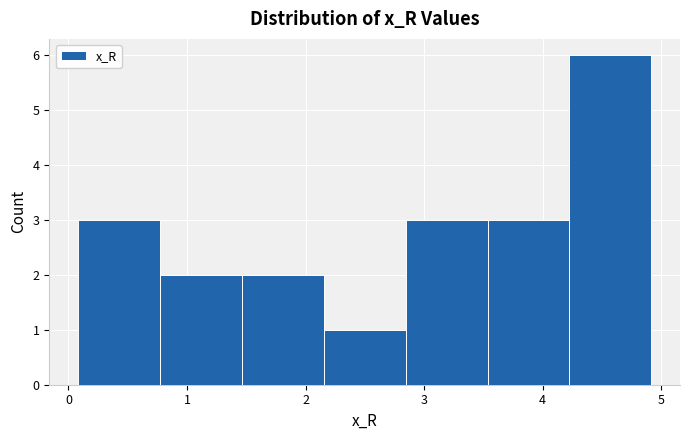

Reading left to right, transcribe this chart: for each bar, give the range it covers on the x-axis and its height. Neither the bar edges nor the heights are printed on the chart, so give them approximately, as read against the axes.

0.1 to 0.8: 3
0.8 to 1.5: 2
1.5 to 2.2: 2
2.2 to 2.8: 1
2.8 to 3.5: 3
3.5 to 4.2: 3
4.2 to 4.9: 6